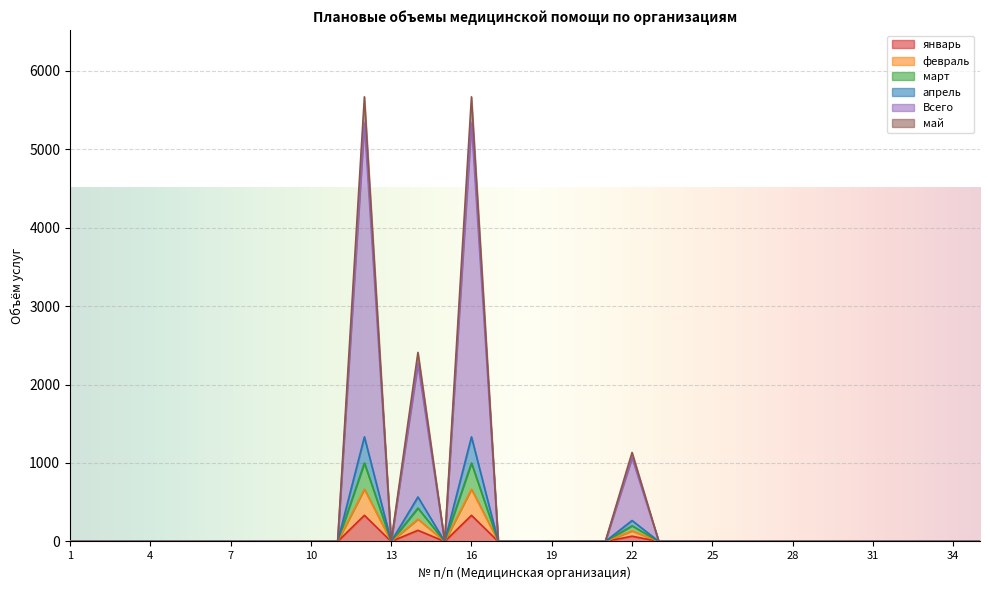

At which category does февраль reach its first local valley?

13